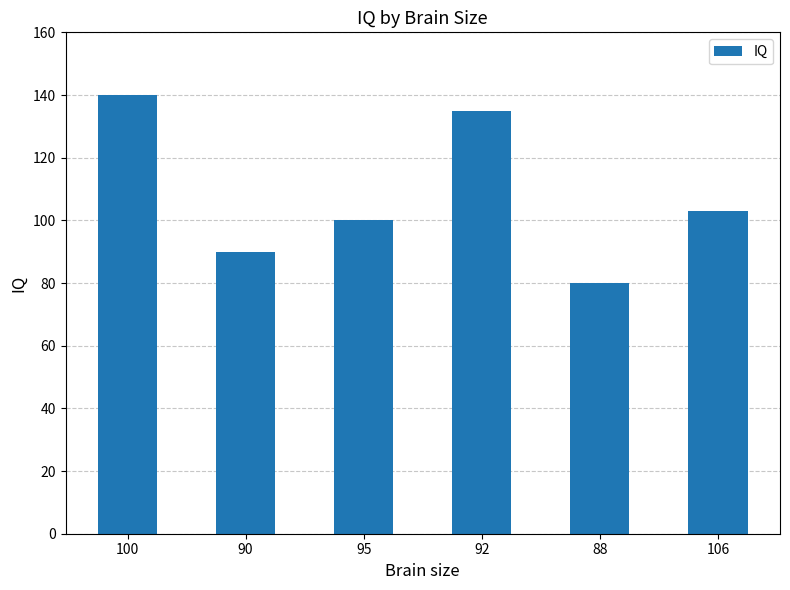

What is the value of the 1st bar from the left?

140